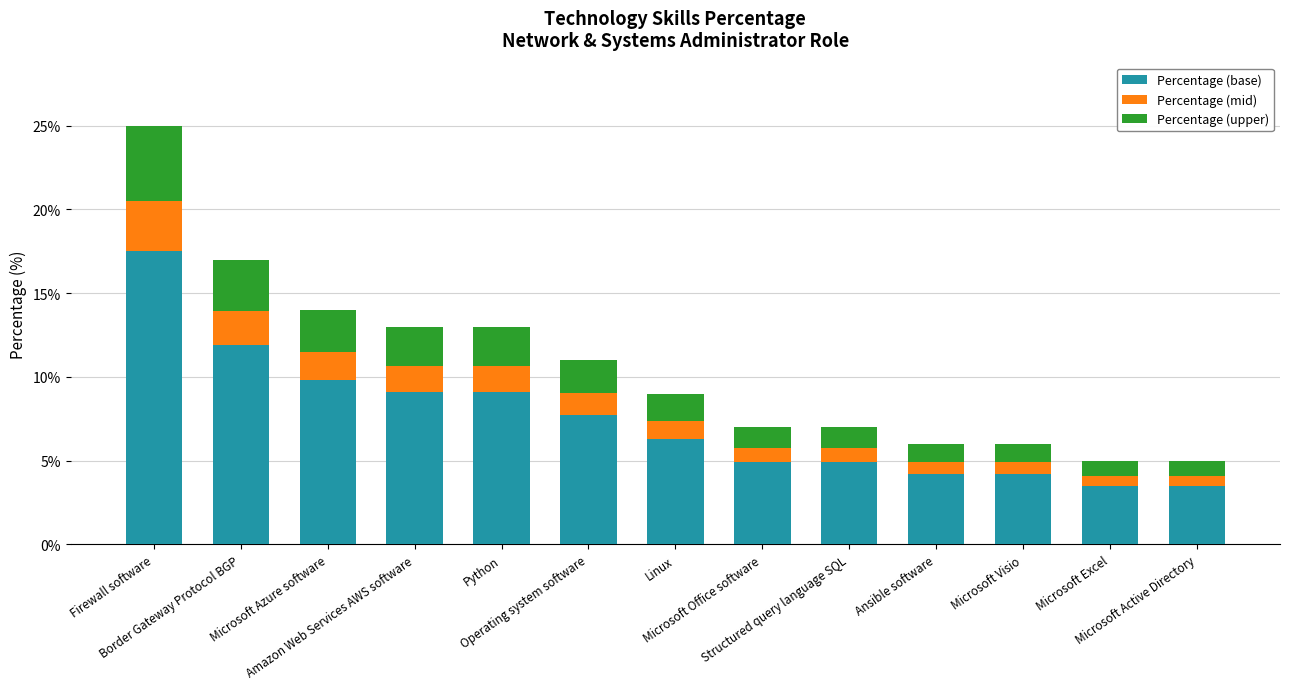

What is the average value of the Percentage (base) series?

7.4